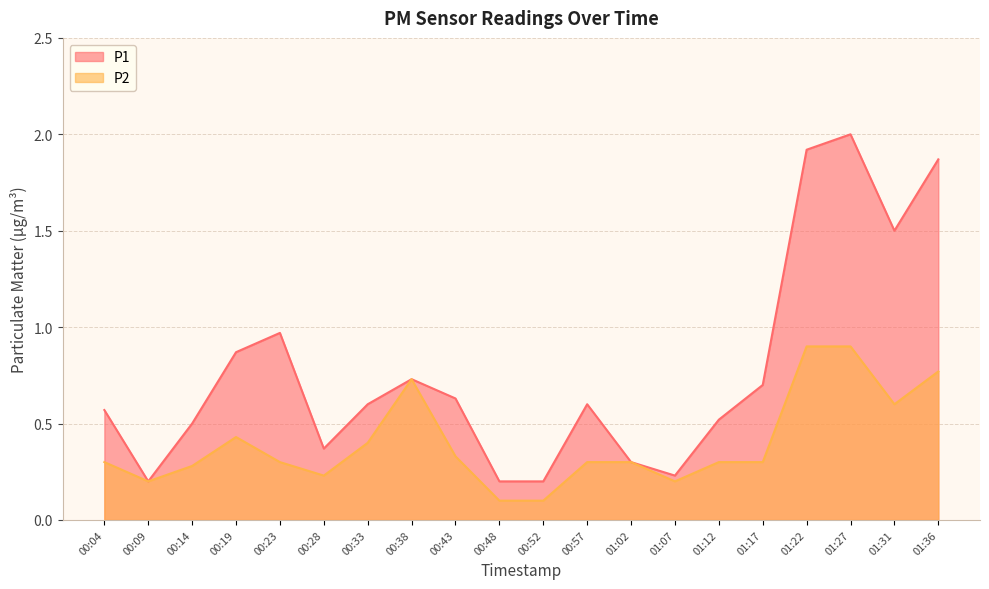

The P2 series shows 0.6 at 00:19. True or false?

False